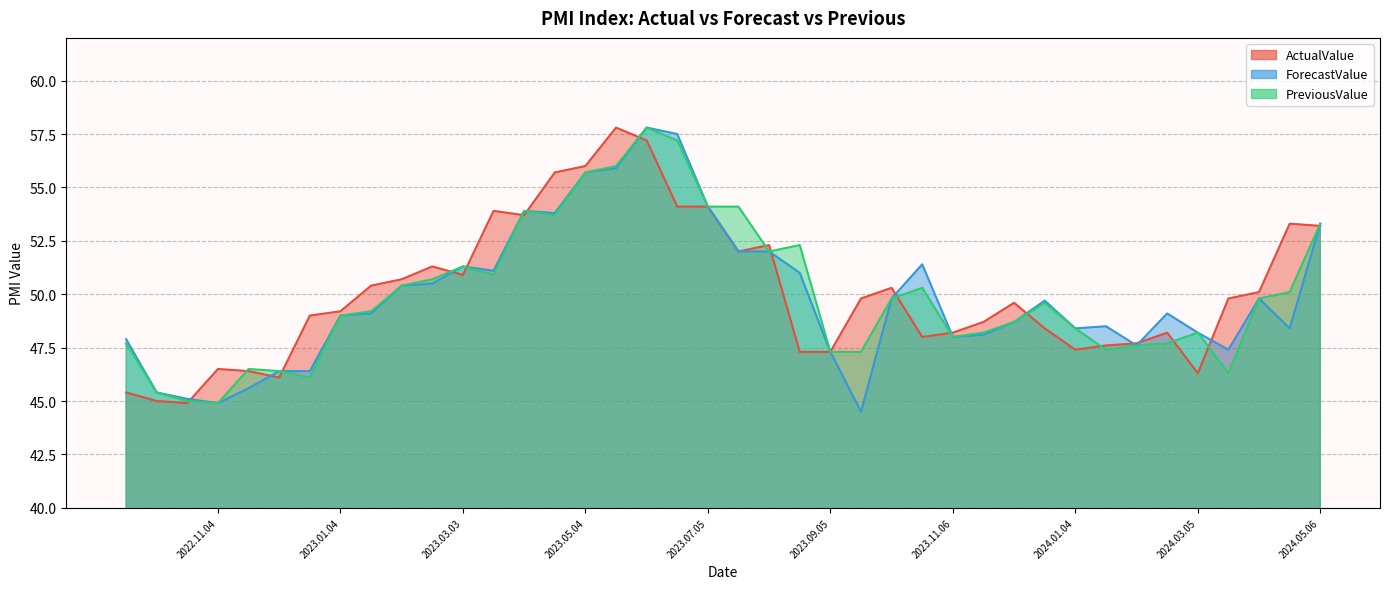

What is the total value across all series at 2023.04.21?

163.2